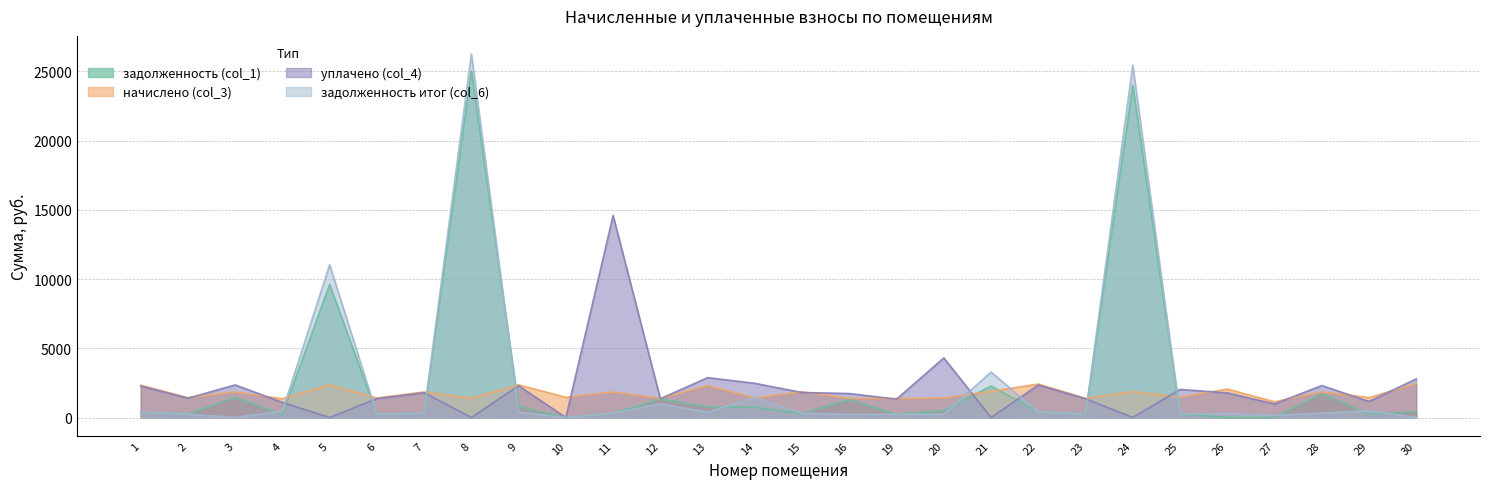

What is the difference between the начислено (col_3) values at 25 and 11?

381.0